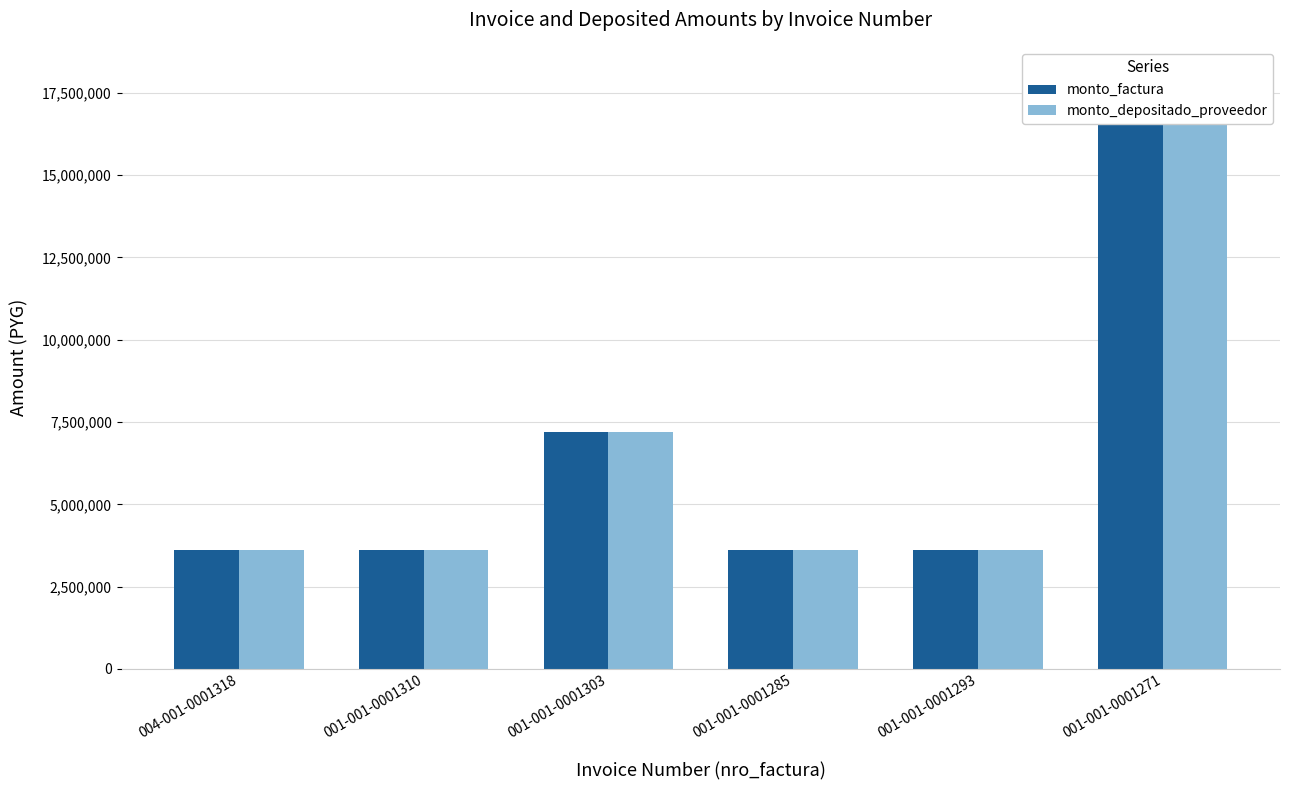

What is the sum of all monto_factura values?

39600000